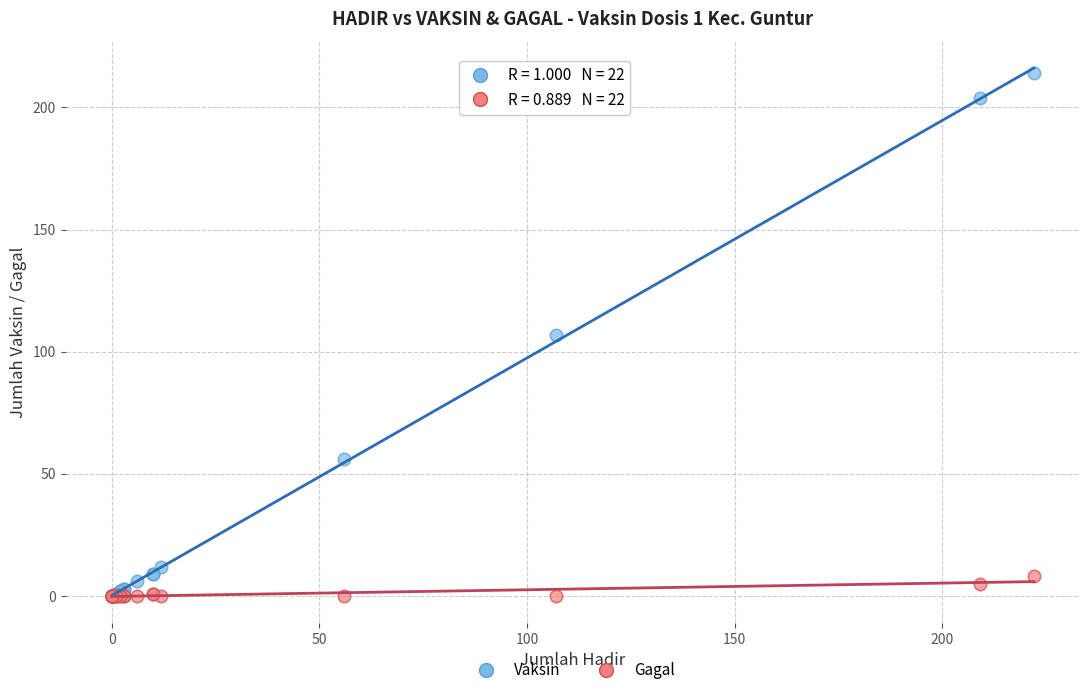

What are all the series names shown in the legend?

Vaksin, Gagal